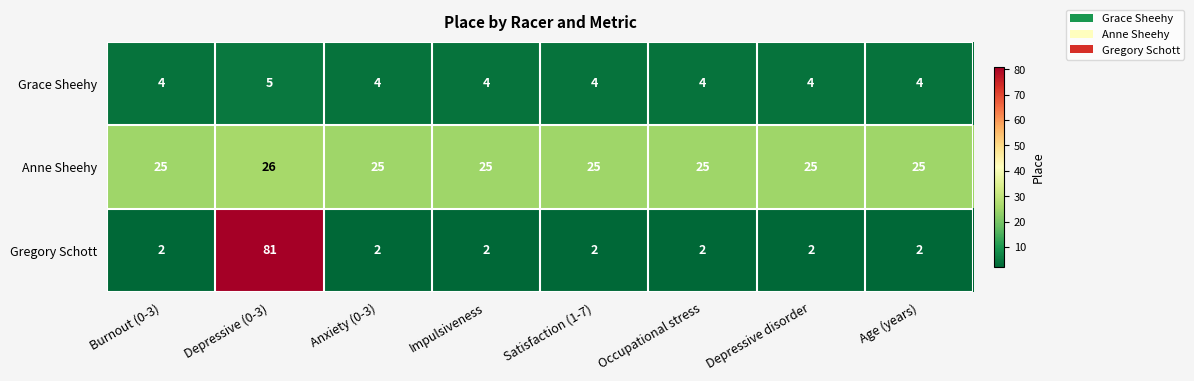

Count the number of categories in the chart.

8